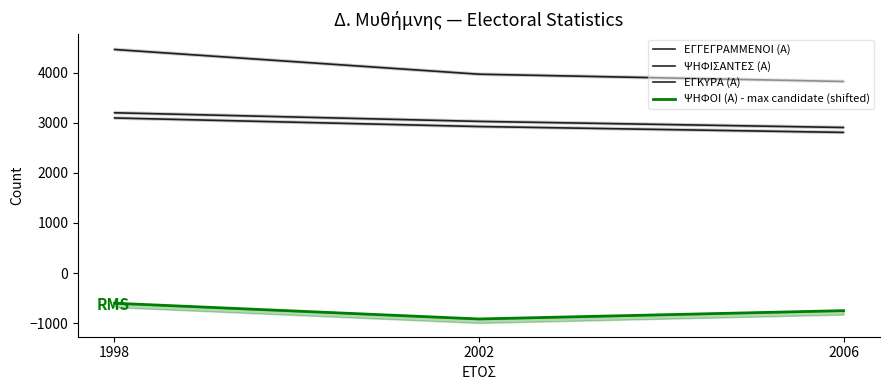

Is the value of ΕΓΚΥΡΑ (Α) at 2002 greater than the value of ΨΗΦΟΙ (Α) - max candidate (shifted) at 2006?

Yes